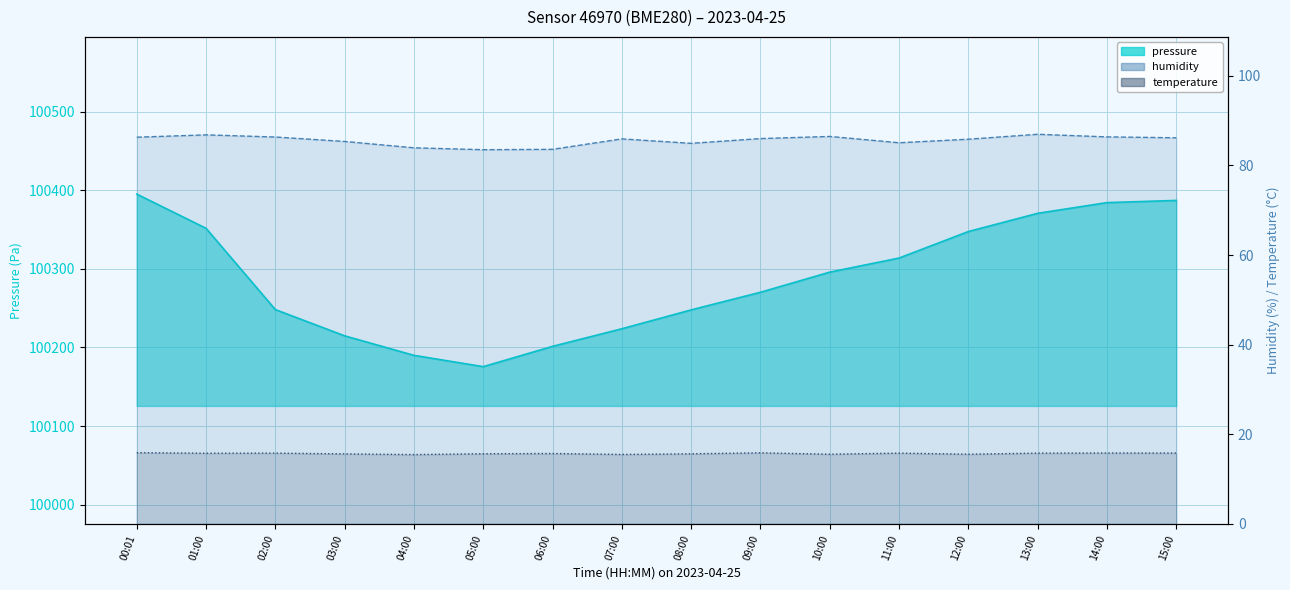

The value of humidity at 13:00 is 87.0. True or false?

True